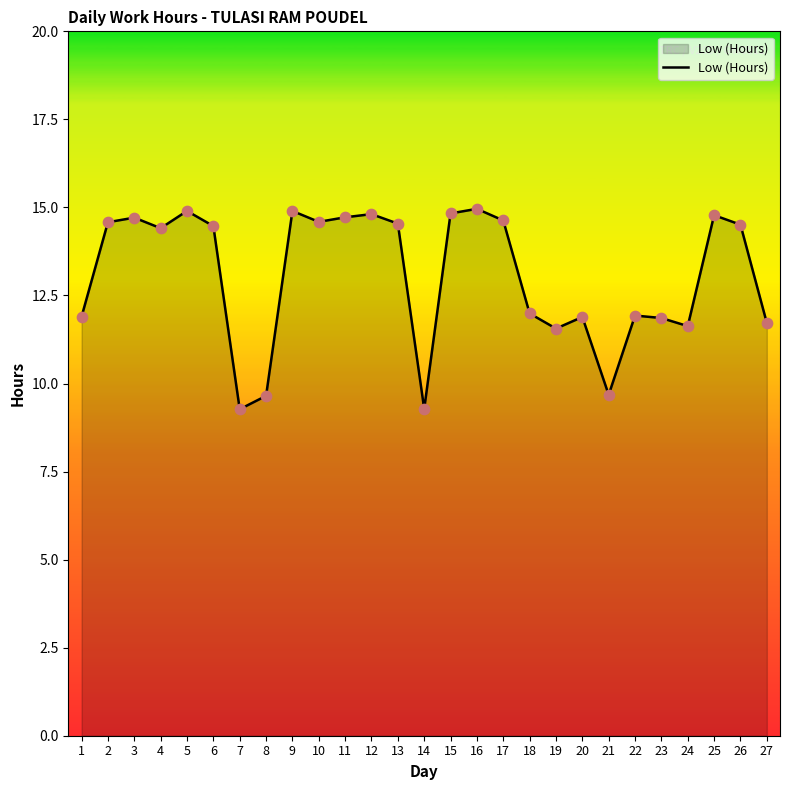

What is the ratio of the value at 4 to the value at 18?

1.2